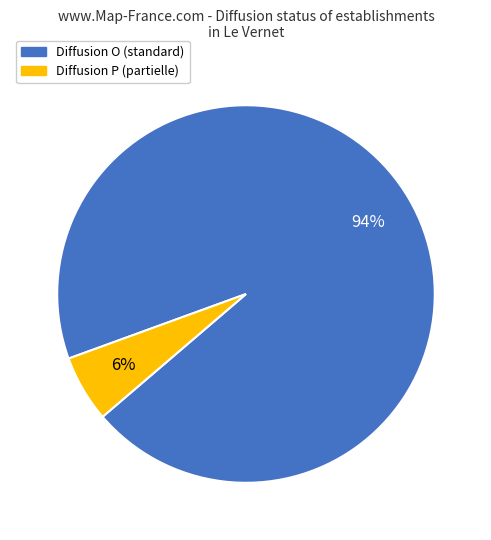

Is it true that Diffusion P (partielle) is 1% of the pie?

False